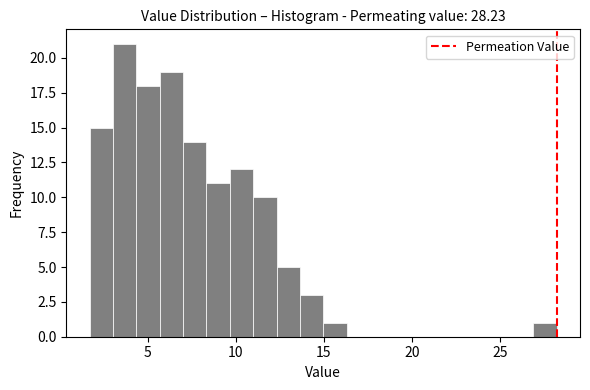

Read against the x-axis, roughly where is the centre of the tallest bar?

3.5